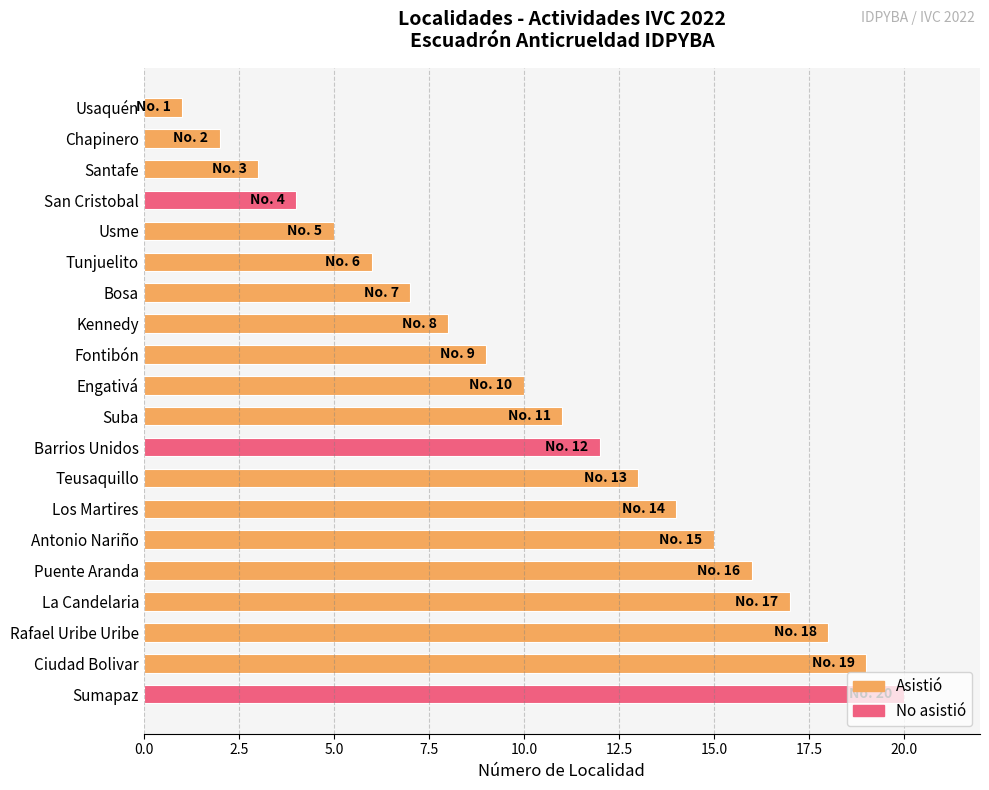

What is the minimum value shown in the chart?

1